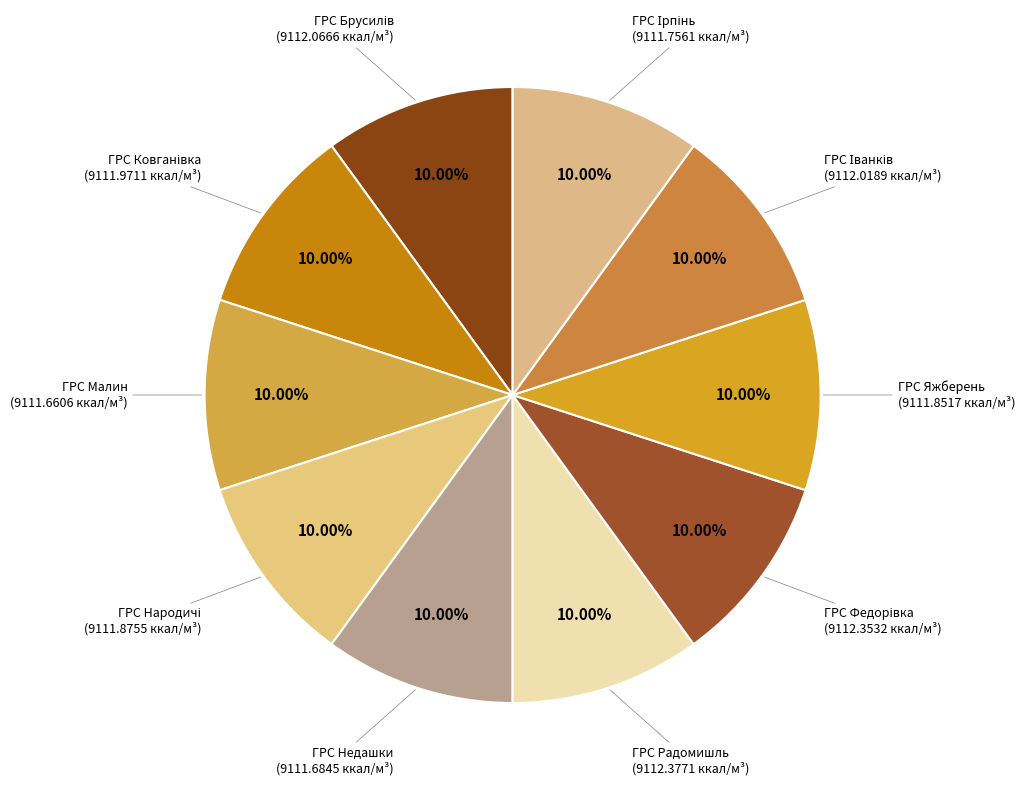

Does any single category account for the majority?

No